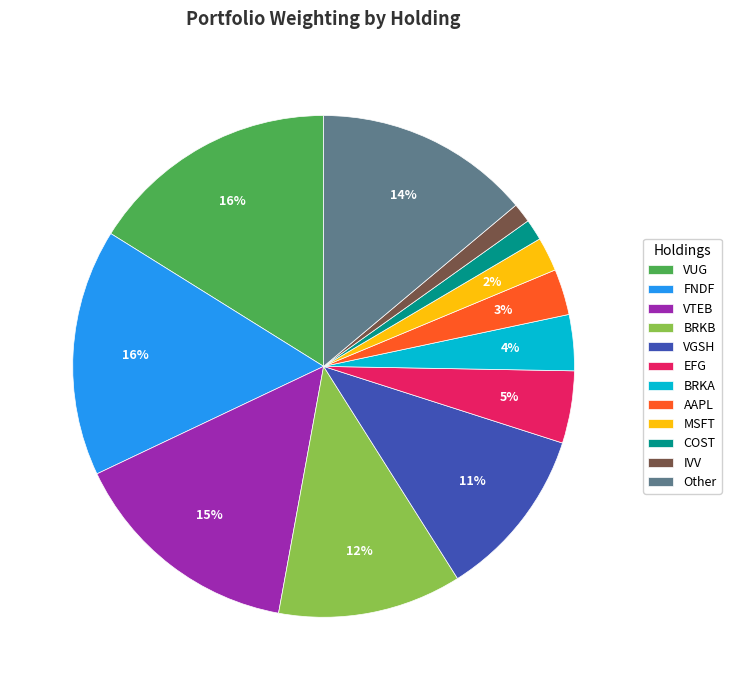

How many segments does this pie chart have?

12